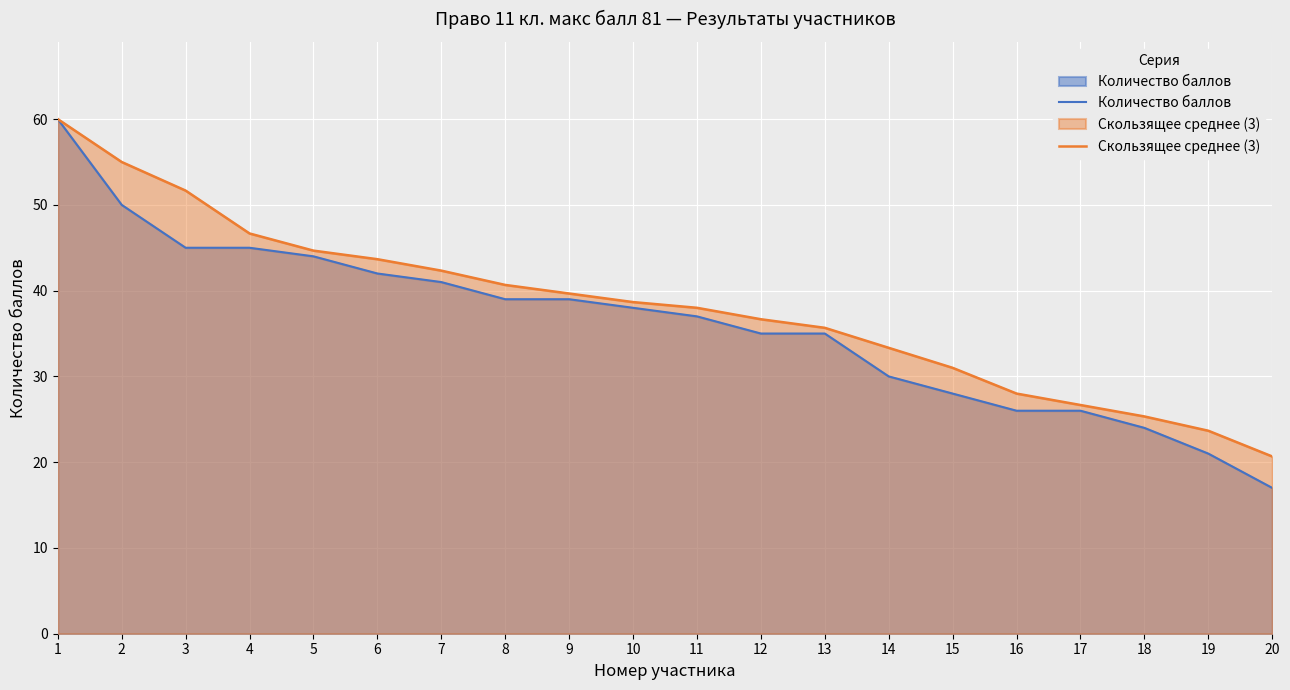

What value does the Скользящее среднее (3) series have at 11?

38.0